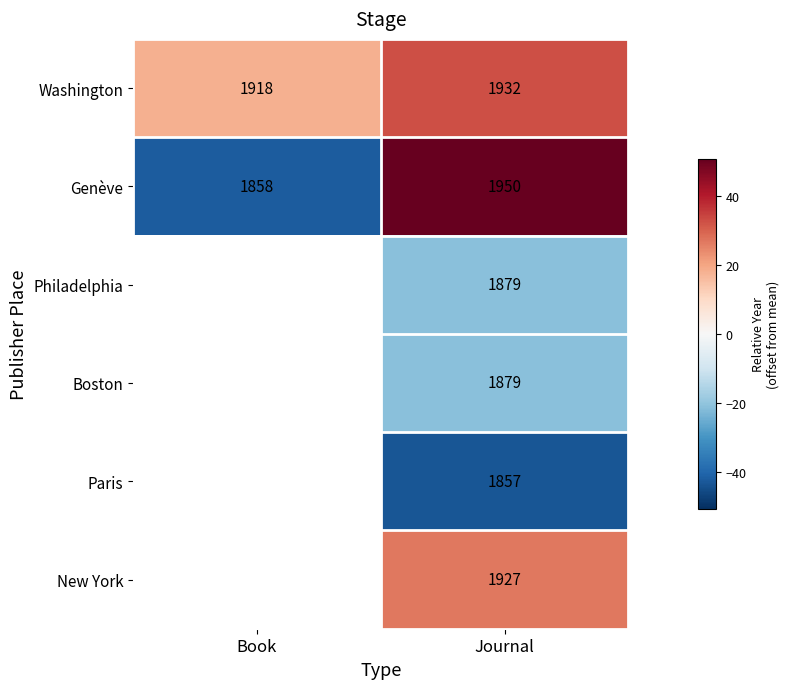

Is the value of Paris at Journal greater than the value of Washington at Book?

No